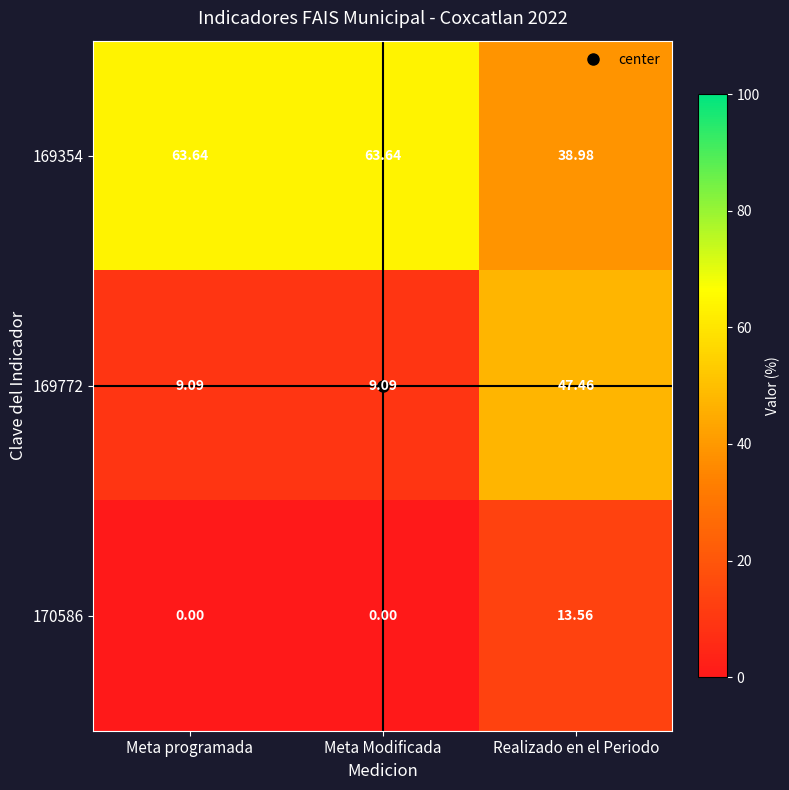

At which label does 170586 reach its peak?

Realizado en el Periodo